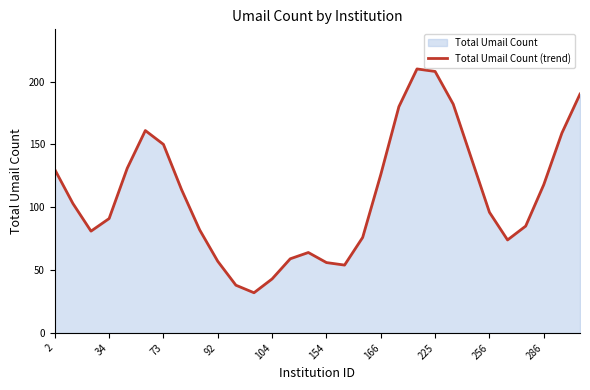

What is the maximum value shown in the chart?

210